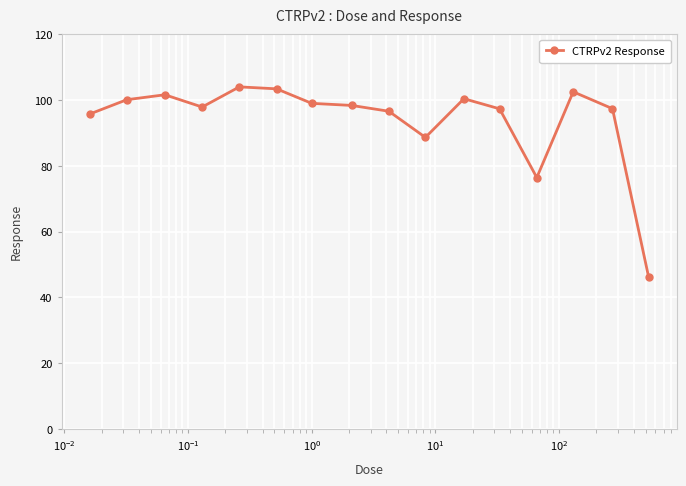

What is the greatest value displayed?

104.0